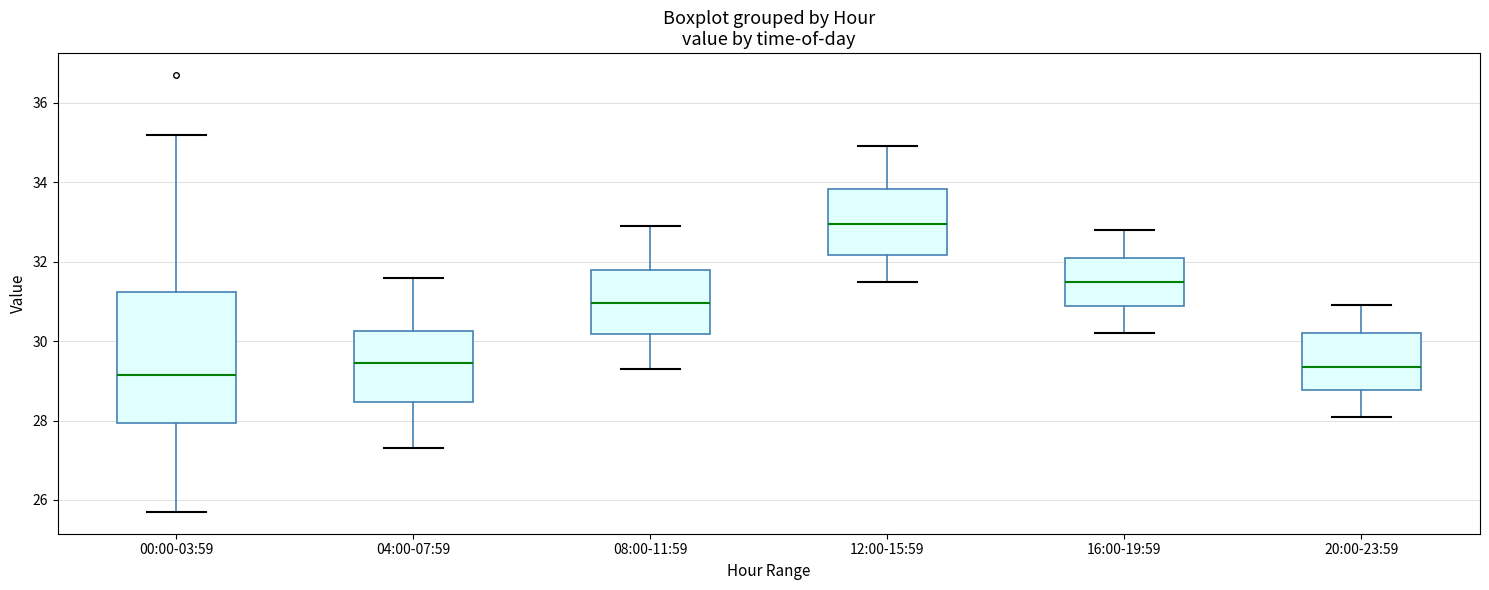

Reading left to right, transcribe this box plot: for each box, give where its median line is, the range the box spans, and where its two whiskers end, as read against the y-axis. The values are not printed on the chart, so give them approximately, as read against the axis.

00:00-03:59: median 29.2, box 28.0 to 31.2, whiskers 25.8 to 35.2
04:00-07:59: median 29.4, box 28.4 to 30.2, whiskers 27.4 to 31.6
08:00-11:59: median 31.0, box 30.2 to 31.8, whiskers 29.4 to 33.0
12:00-15:59: median 33.0, box 32.2 to 33.8, whiskers 31.6 to 35.0
16:00-19:59: median 31.6, box 30.8 to 32.2, whiskers 30.2 to 32.8
20:00-23:59: median 29.4, box 28.8 to 30.2, whiskers 28.2 to 31.0